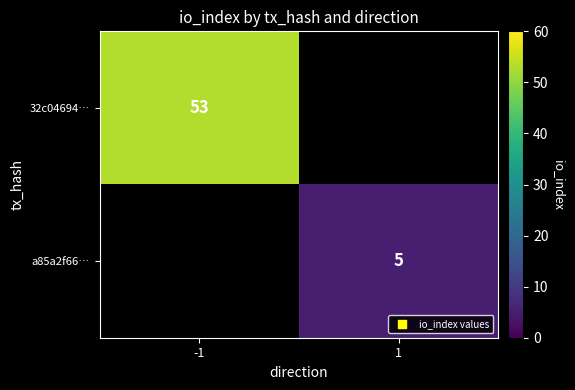

The value of 32c04694… at -1 is 30.4. True or false?

False